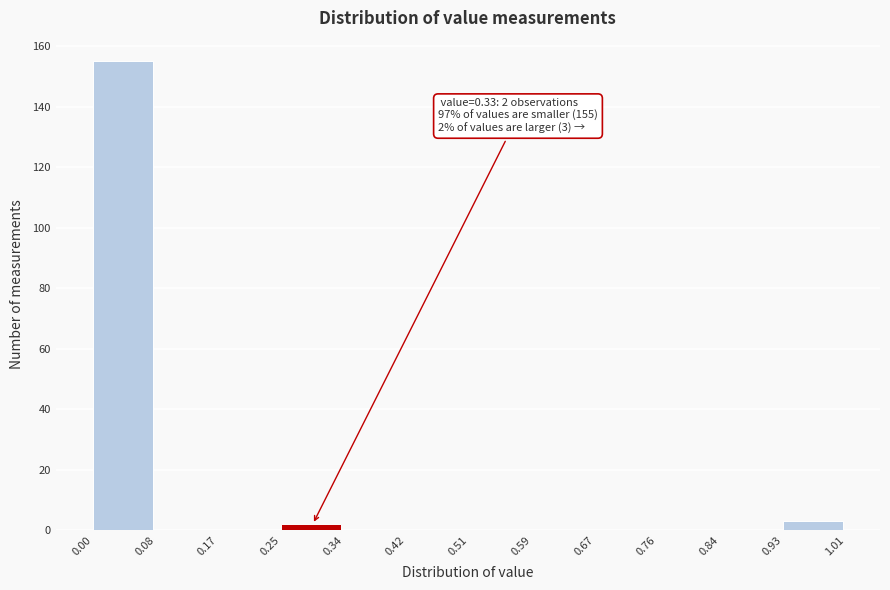

Over which range of the x-axis is the bar tallest?

0.00 to 0.08